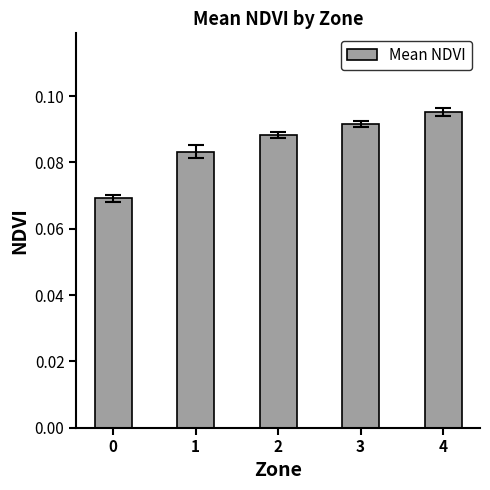

The value at 4 is 0.0. True or false?

False